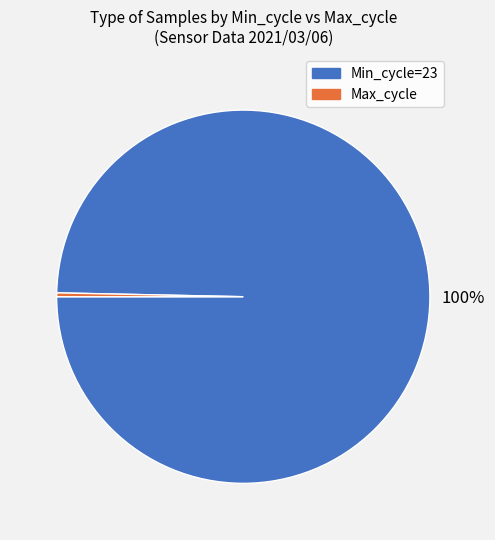

Does any single category account for the majority?

Yes